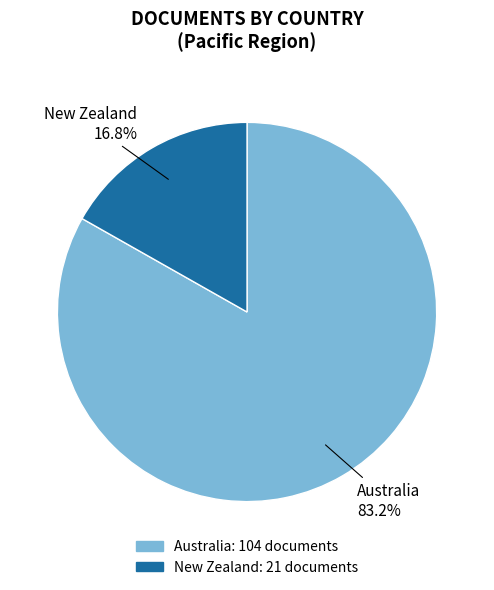

Is there a majority slice in this chart?

Yes